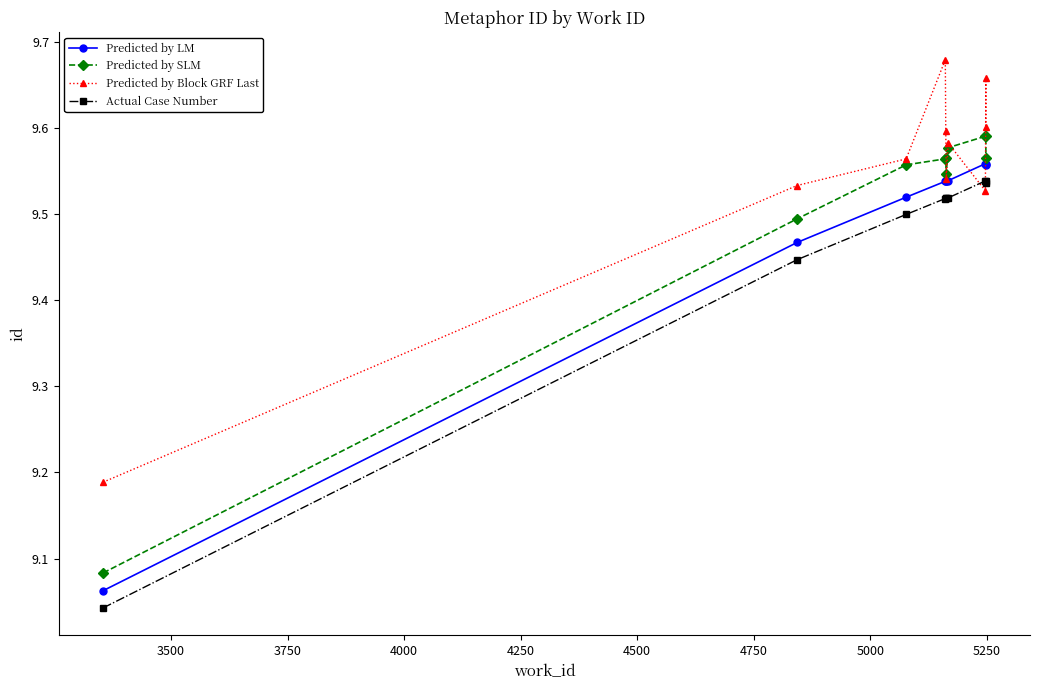

What is the value of the Predicted by LM point at the 5th from the left?

9.5